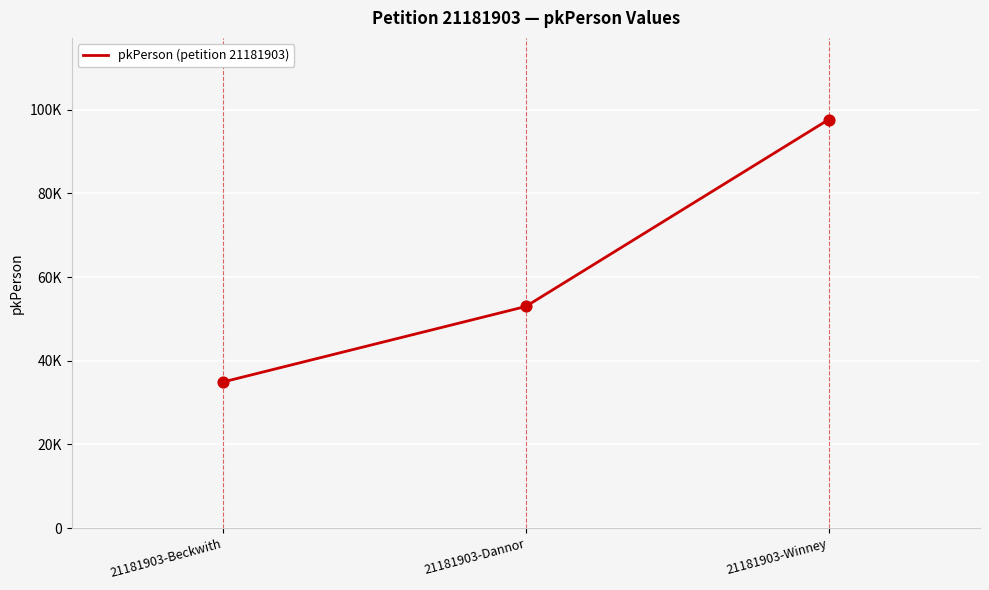

Which has a higher value, 21181903-Dannor or 21181903-Beckwith?

21181903-Dannor